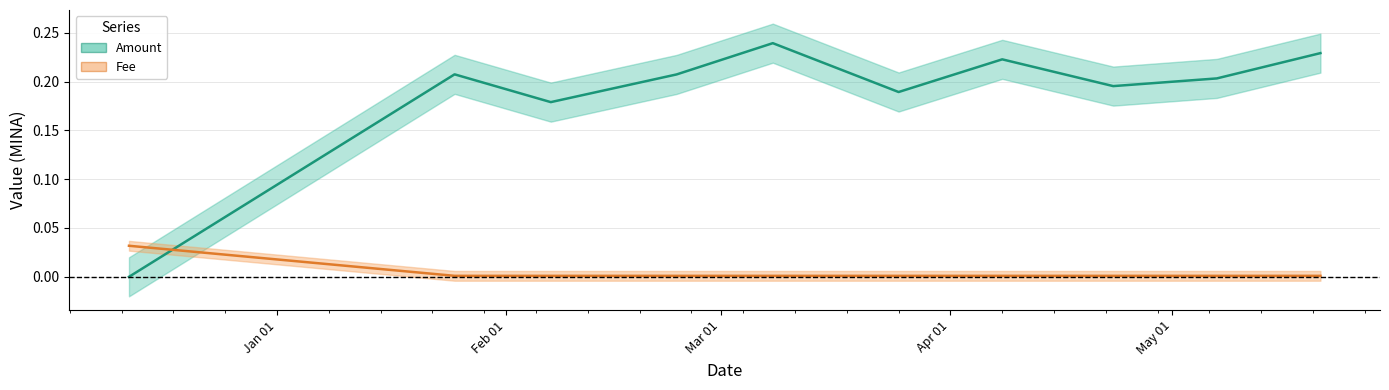

How many series are shown in this chart?

2